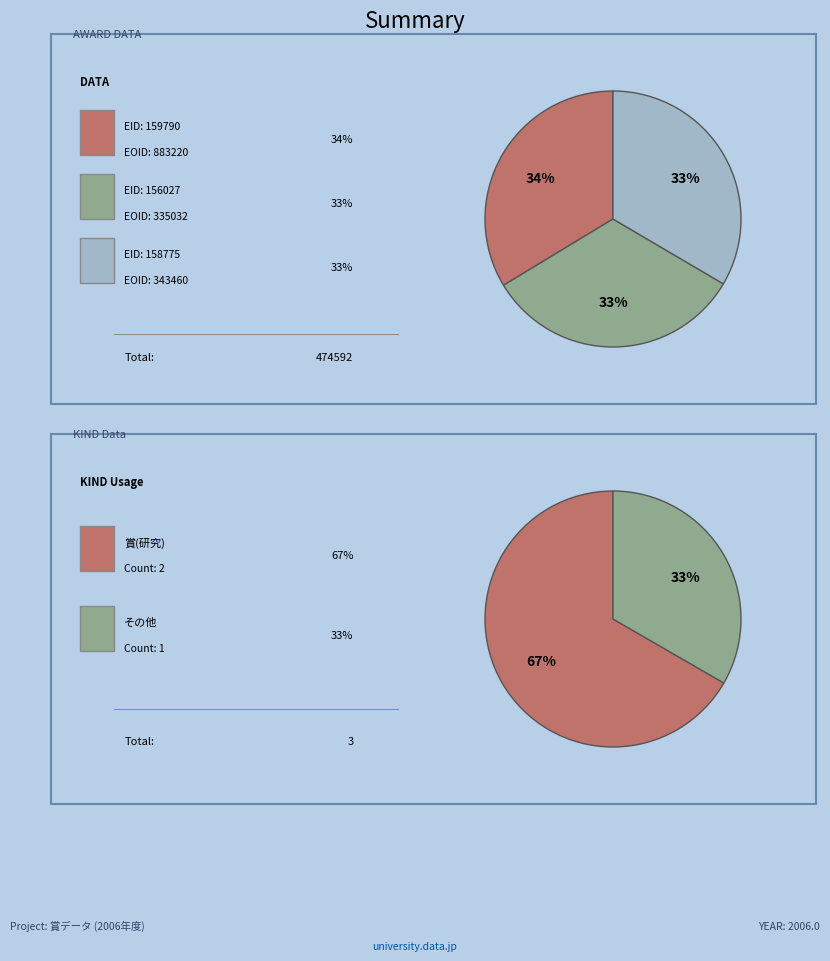

Combined, what portion of the pie is FIT2006 (EID:159790) and 康楽会賞 (EID:156027)?

66.5%